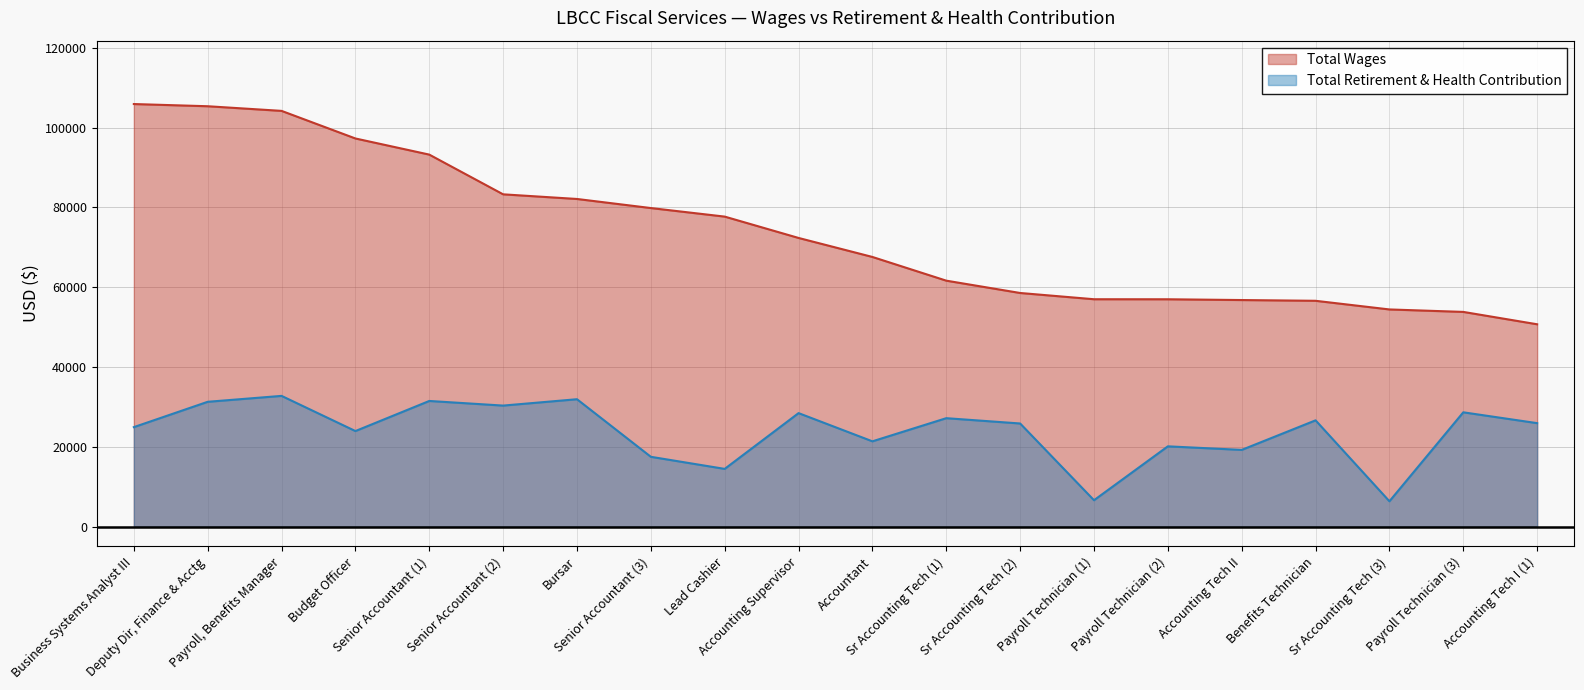

True or false: total_wages has more than 2 points higher than both neighbors.

False